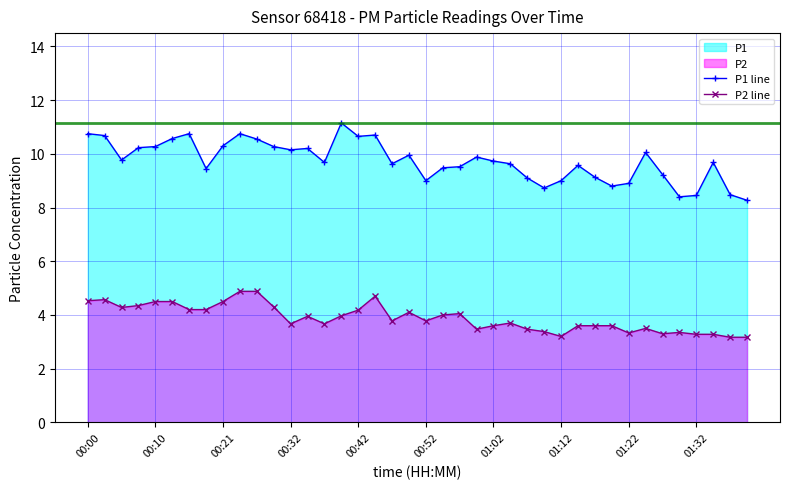

Which category has the highest value across all series?

15